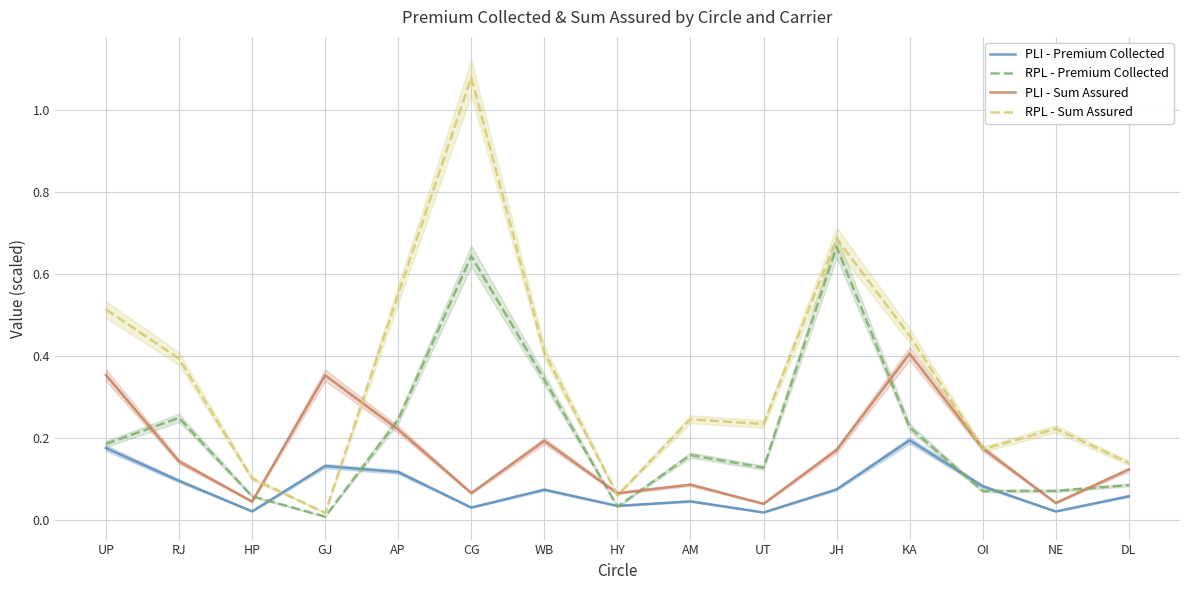

How many data points does each series have?

15